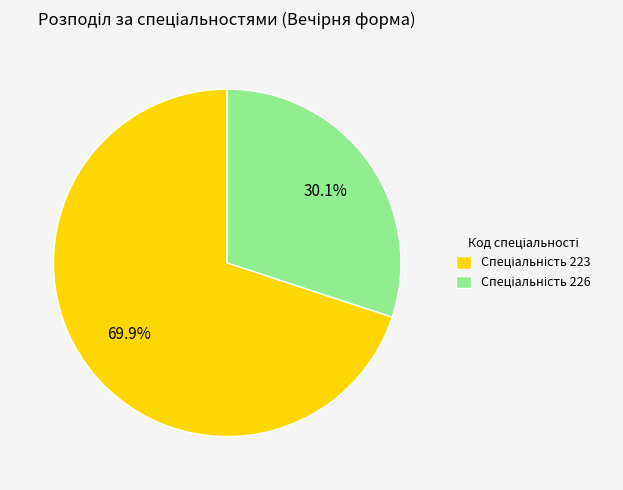

Does any single category account for the majority?

Yes